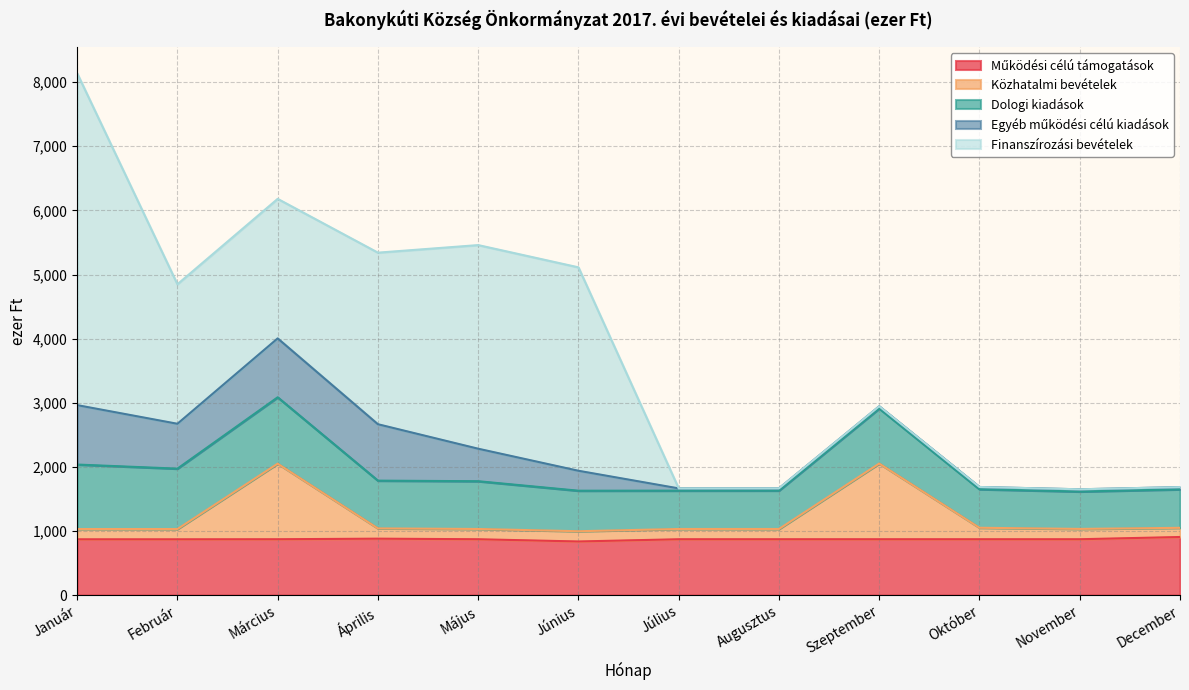

Which category has the lowest value in the Működési célú támogatások series?

Június